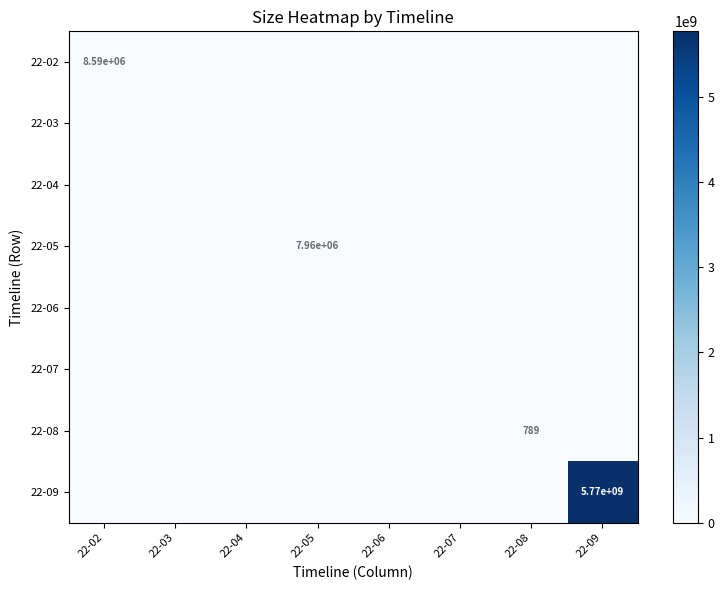

The 22-05 series shows 3757637 at 22-09. True or false?

False